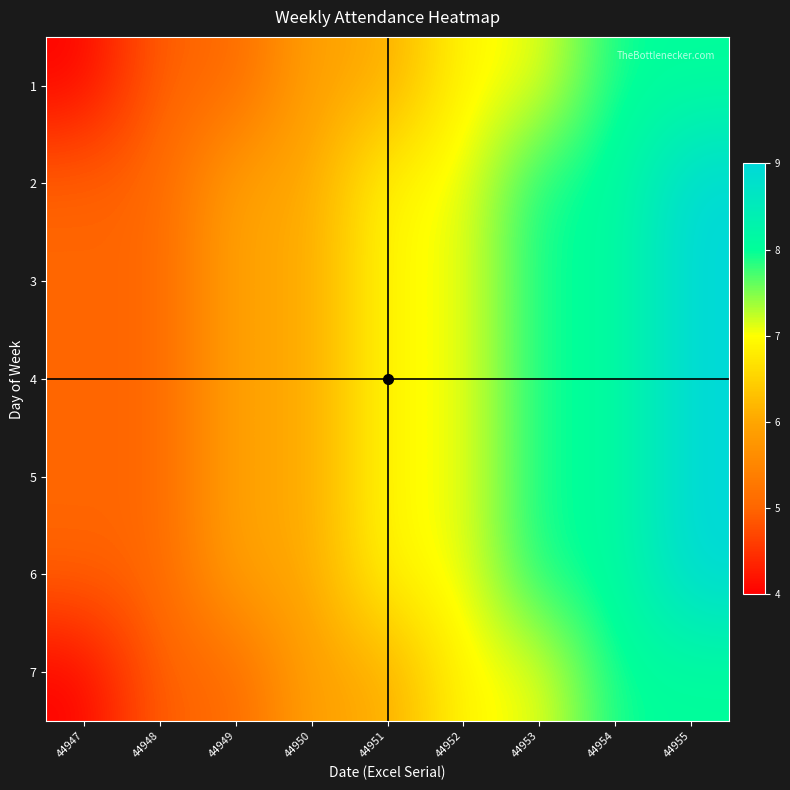

How many data points does each series have?

9